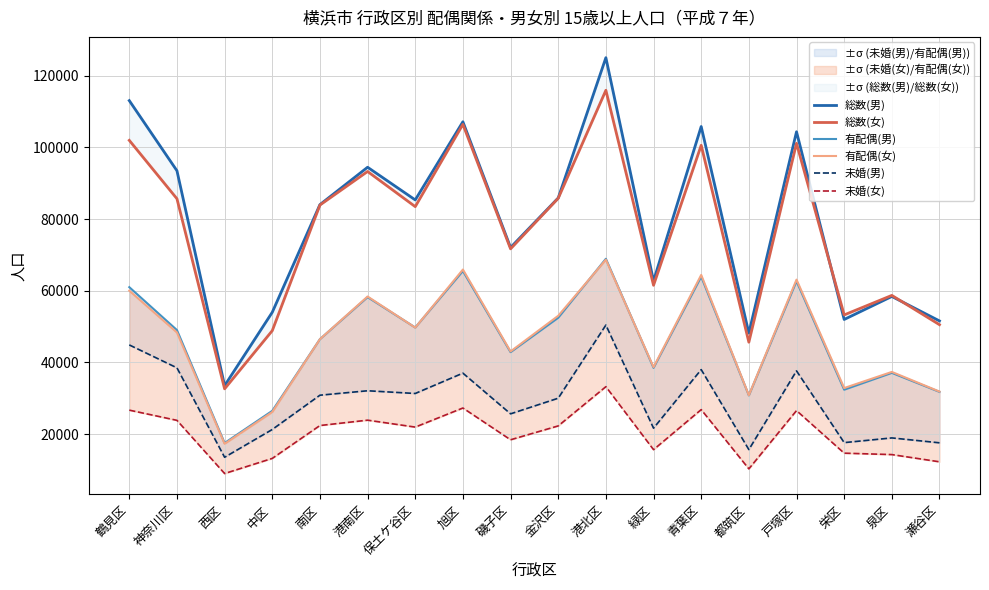

True or false: 総数(女) has a value of 48861 at 中区.

True